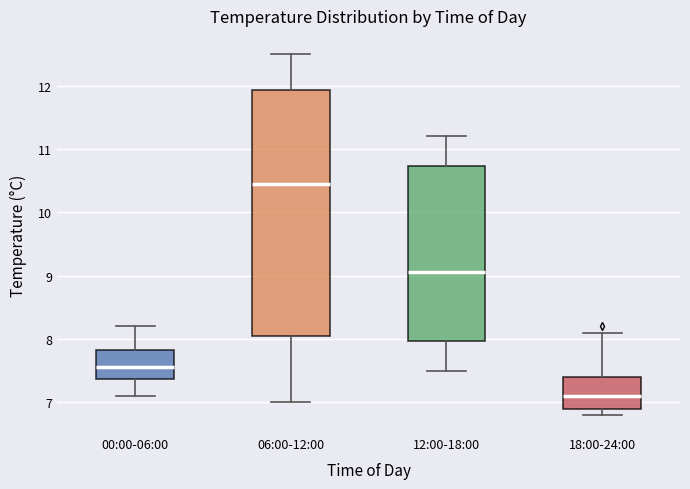

Where does the median line of the box for 06:00-12:00 sit on the y-axis? The values are not printed on the chart, so give them approximately, as read against the axis.

10.5